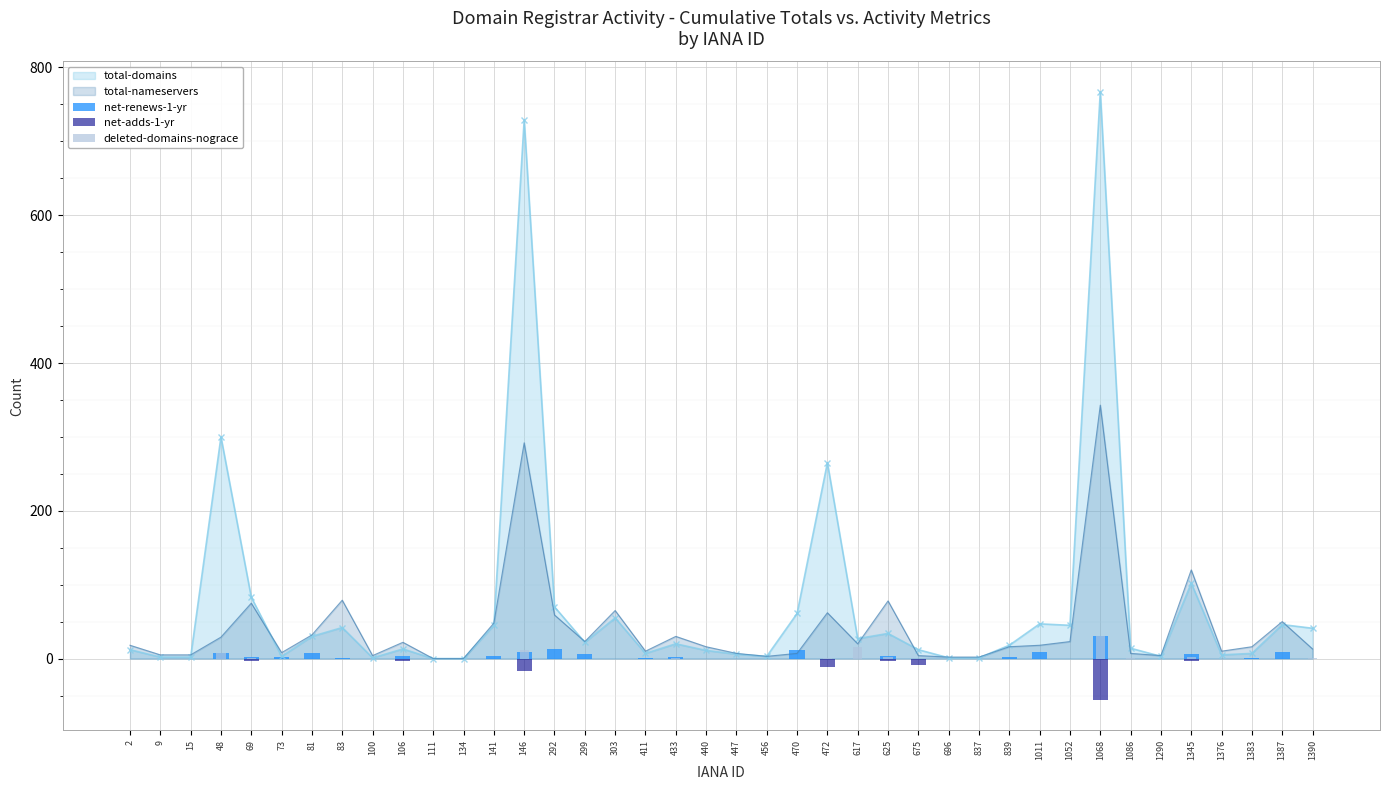

At which label is total-nameservers closest to 171?

1345